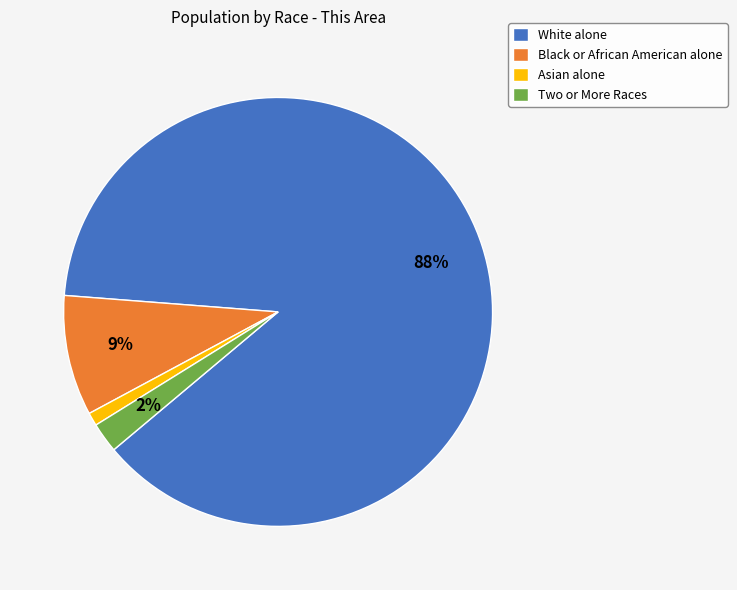

Which slice is the largest?

White alone